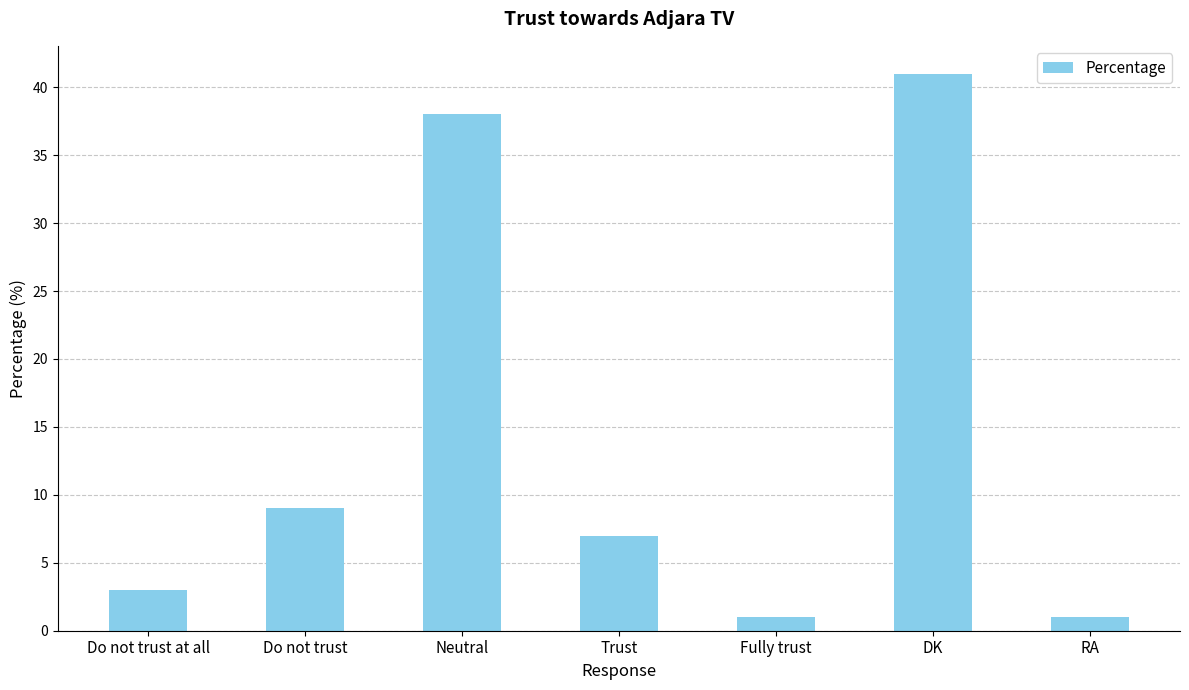

What is the difference between the maximum and second lowest values?

40